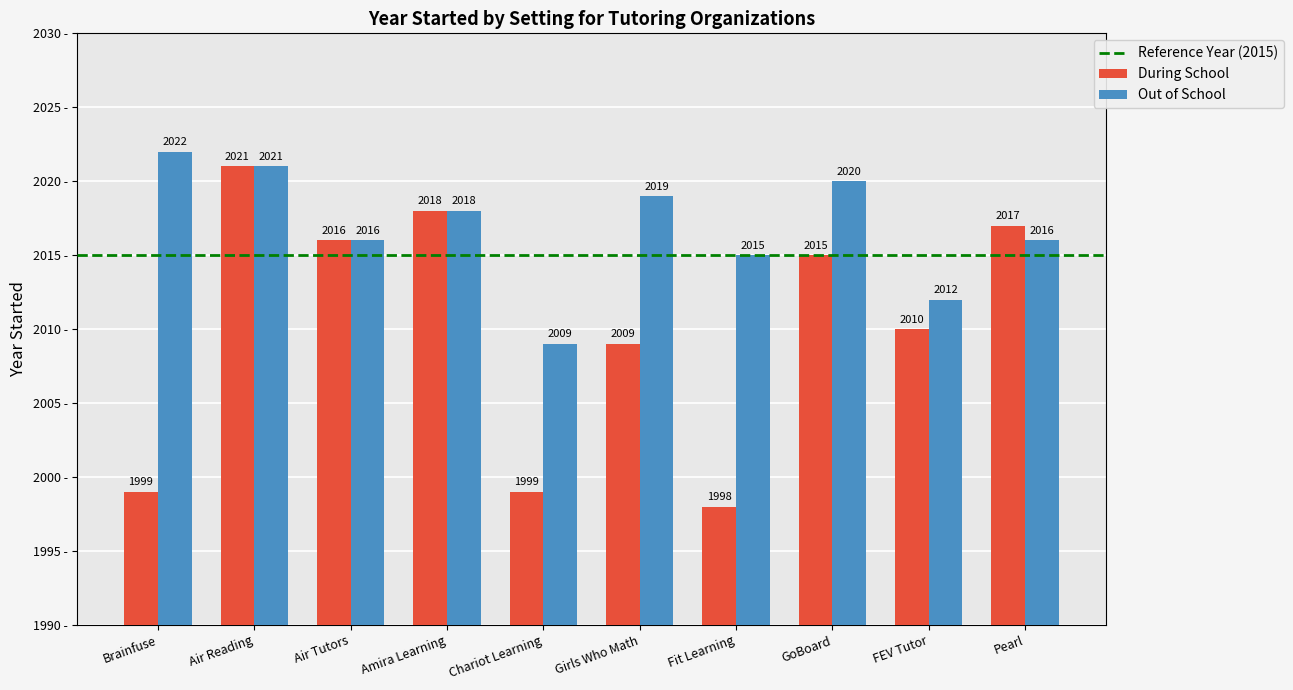

How many data points in Out of School are less than 2018?

5